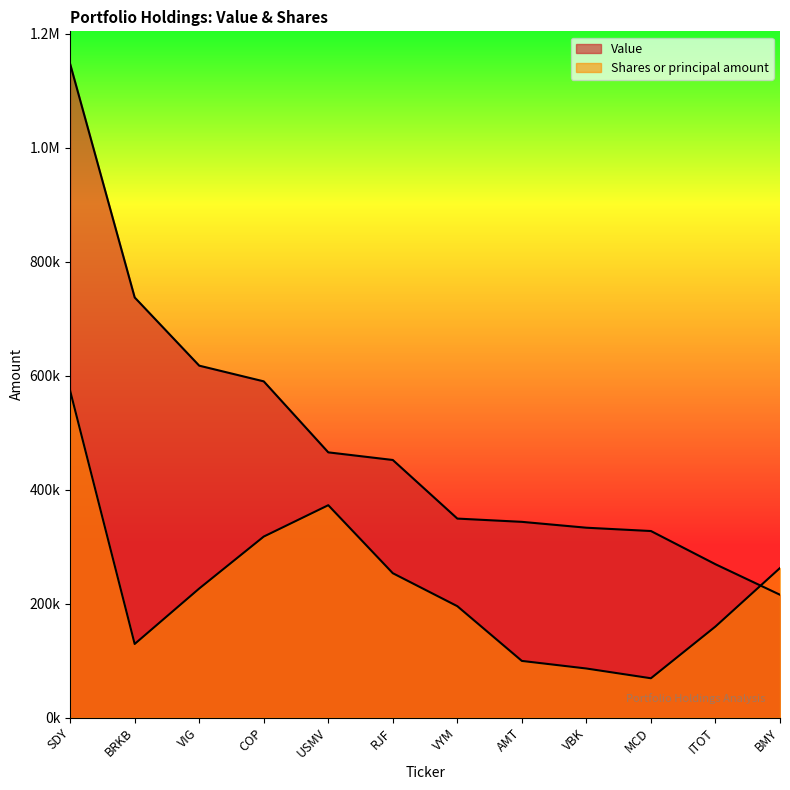

At which label does Shares or principal amount reach its minimum?

MCD